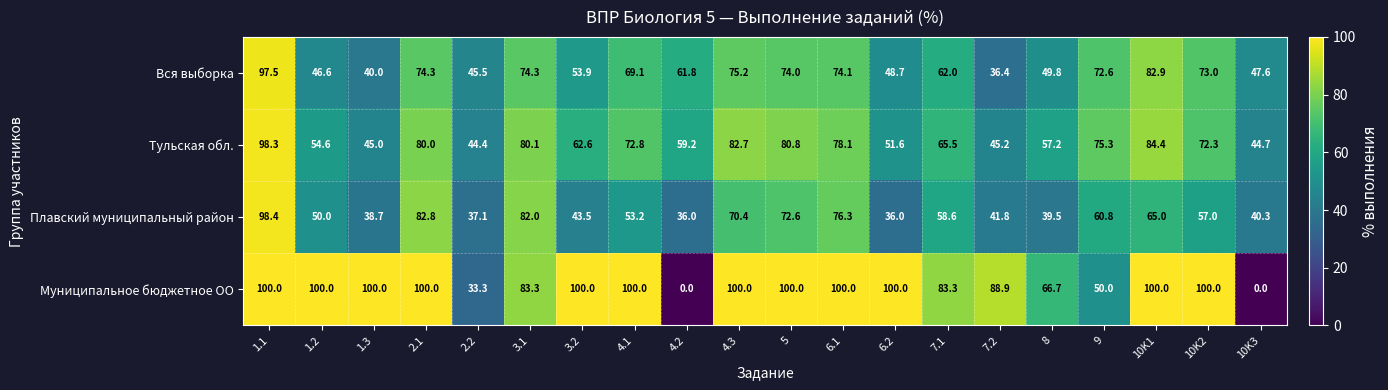

Is it true that Тульская обл. equals 44.7 at 10K3?

True